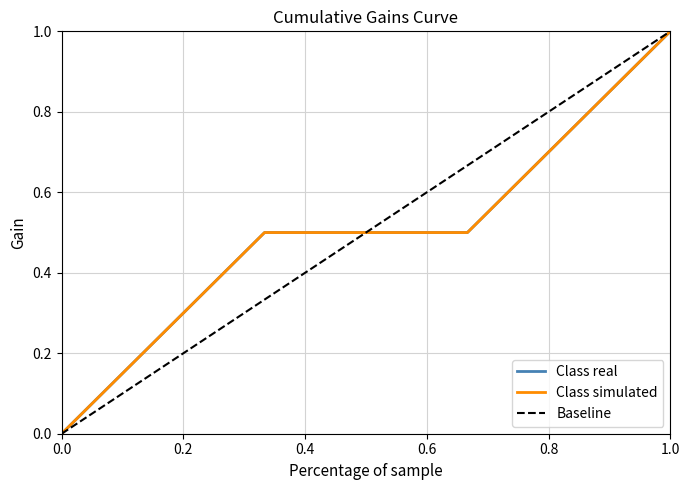

At which label does Baseline reach its peak?

1.0